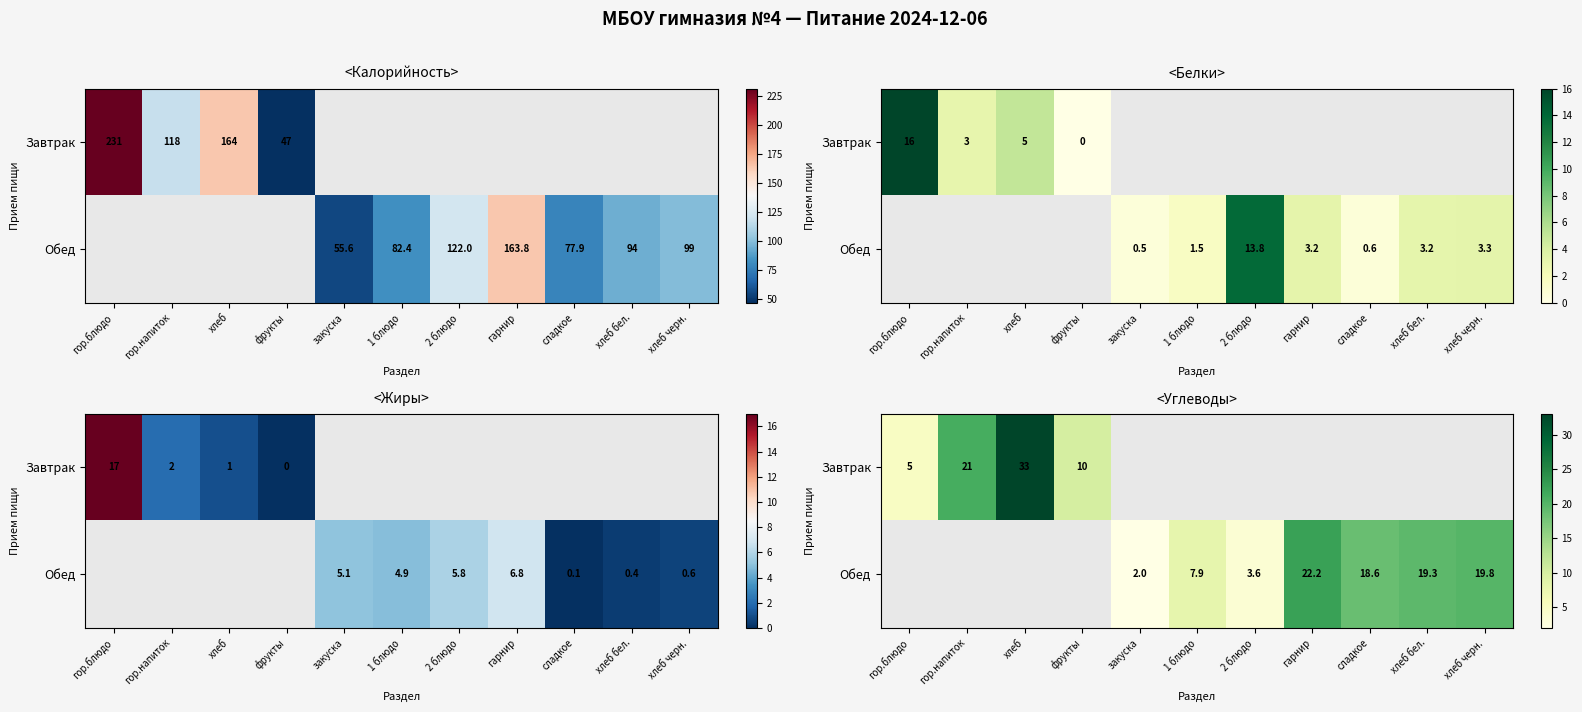

What value does the Завтрак series have at гор.блюдо?

5.0